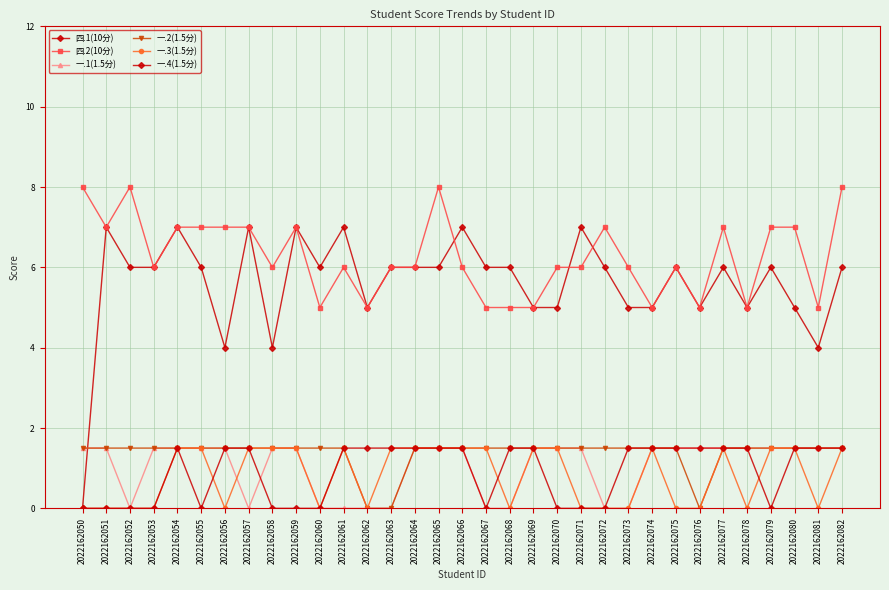

True or false: 一.4(1.5分) and 一.2(1.5分) cross at least once.

False